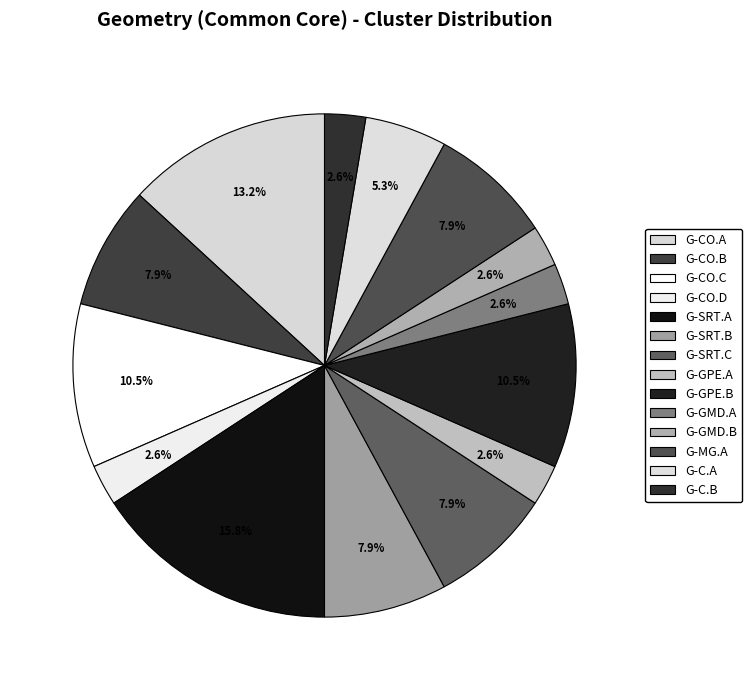

To the nearest percent, what is the average slice percentage?

7%